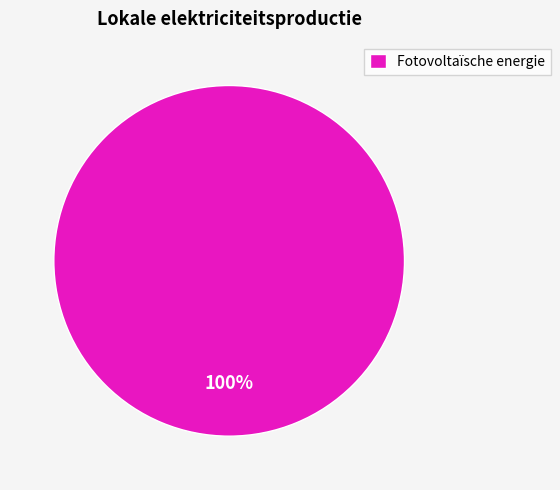

The Fotovoltaïsche energie slice represents 100% of the pie. True or false?

True